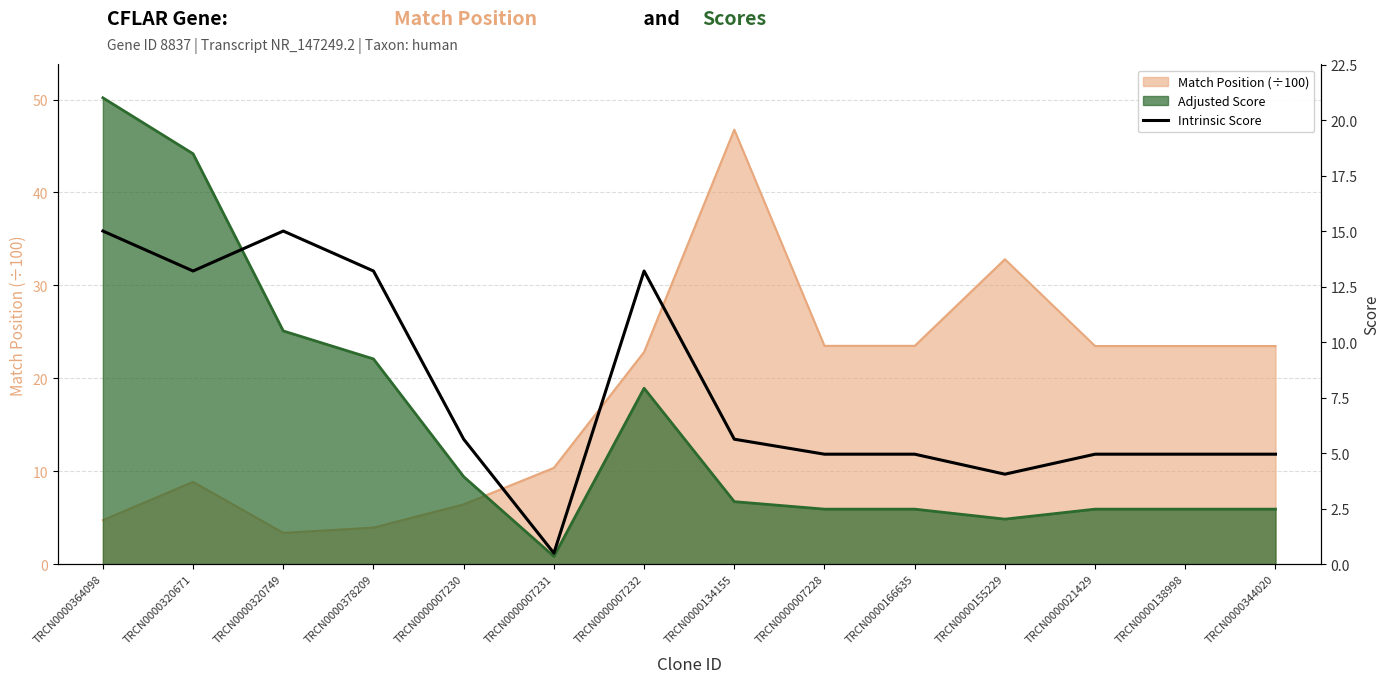

Reading left to right, what are all the values shown in this chart?

TRCN0000364098=15.0	TRCN0000320671=13.2	TRCN0000320749=15.0	TRCN0000378209=13.2	TRCN0000007230=5.6	TRCN0000007231=0.5	TRCN0000007232=13.2	TRCN0000134155=5.6	TRCN0000007228=5.0	TRCN0000166635=5.0	TRCN0000155229=4.0	TRCN0000021429=5.0	TRCN0000138998=5.0	TRCN0000344020=5.0